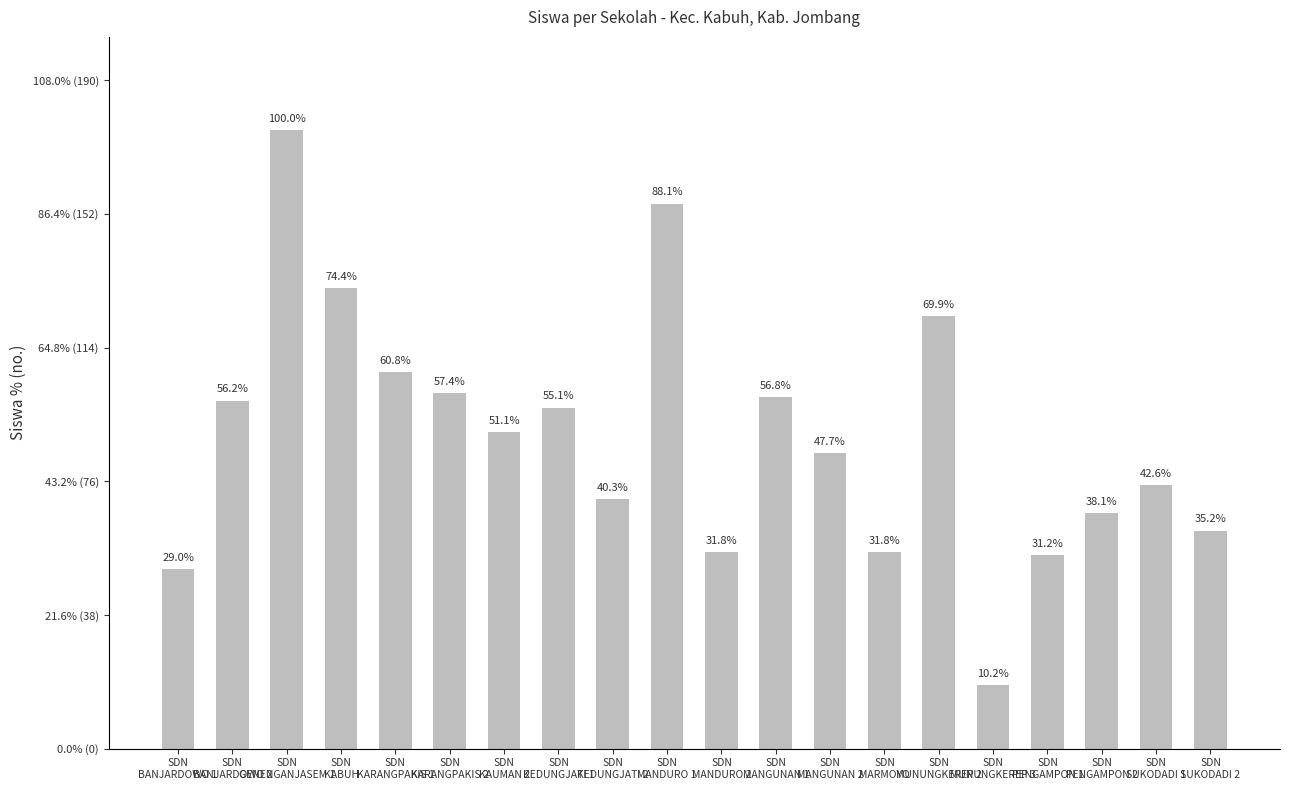

Does the chart contain any negative values?

No